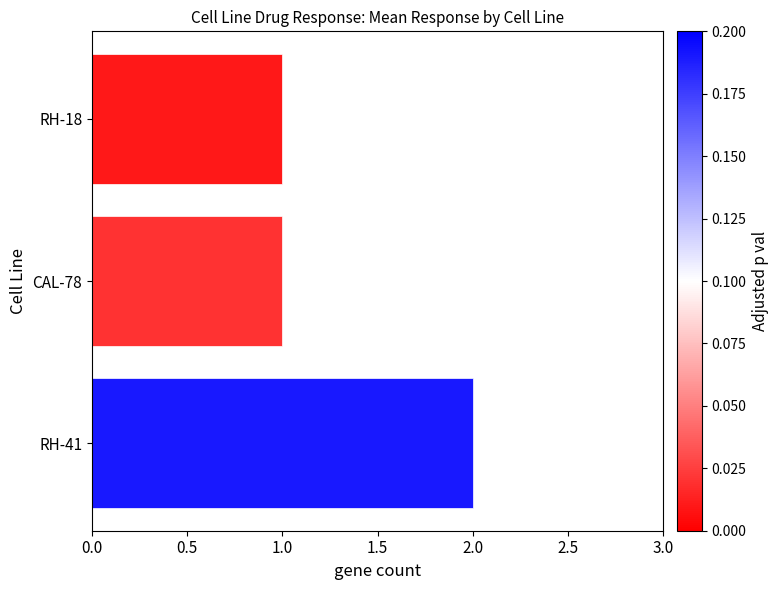

What is the sum of all values?

4